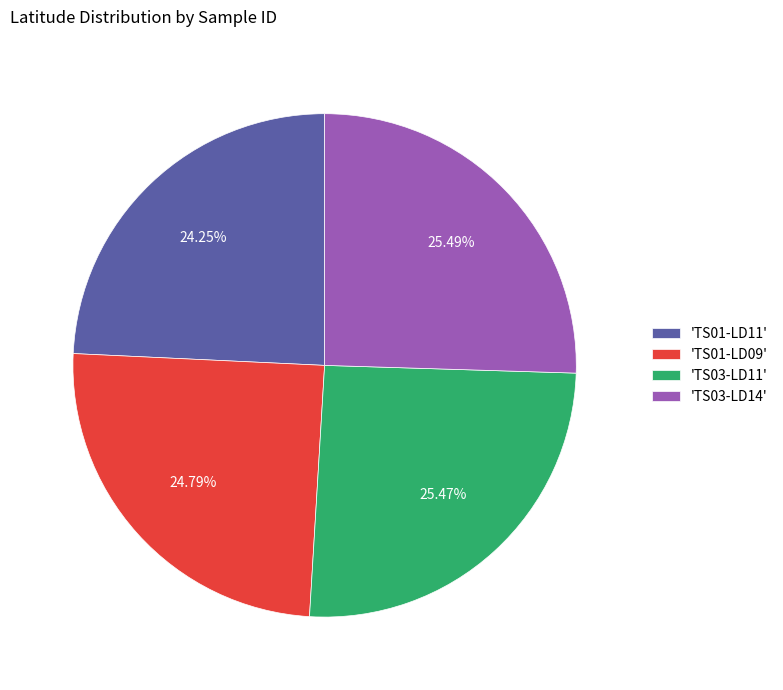

Combined, do 'TS01-LD11' and 'TS03-LD14' account for over 50%?

No